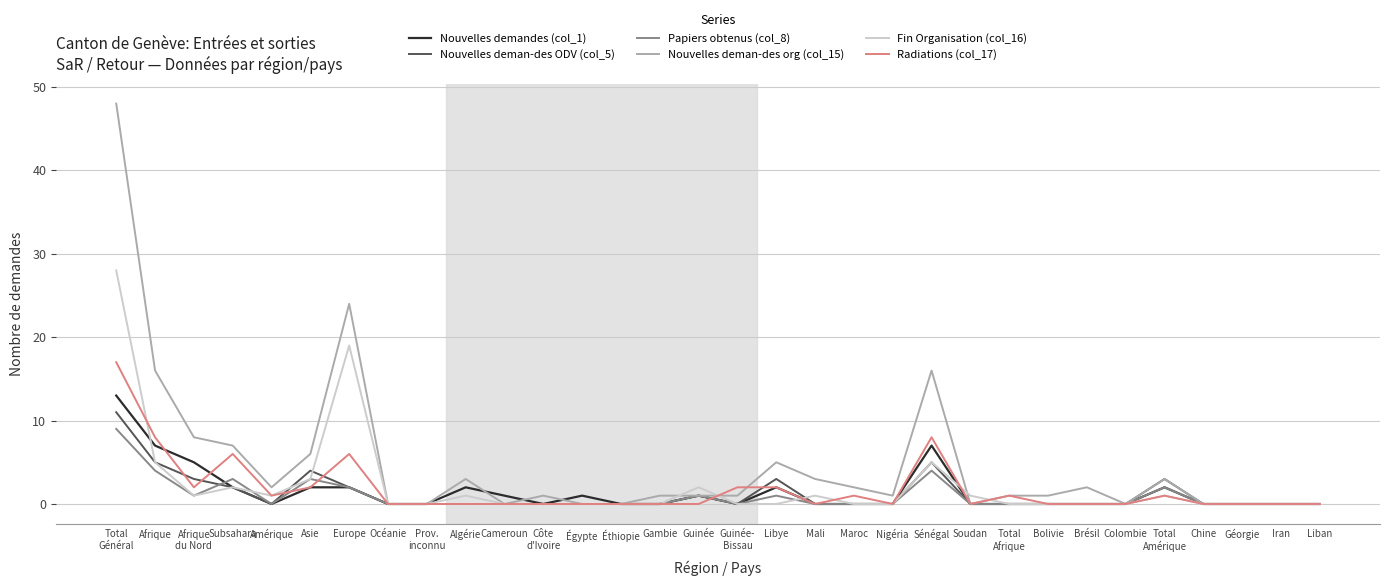

True or false: Nouvelles deman-des org (col_15) has more than 2 interior local peaks.

True